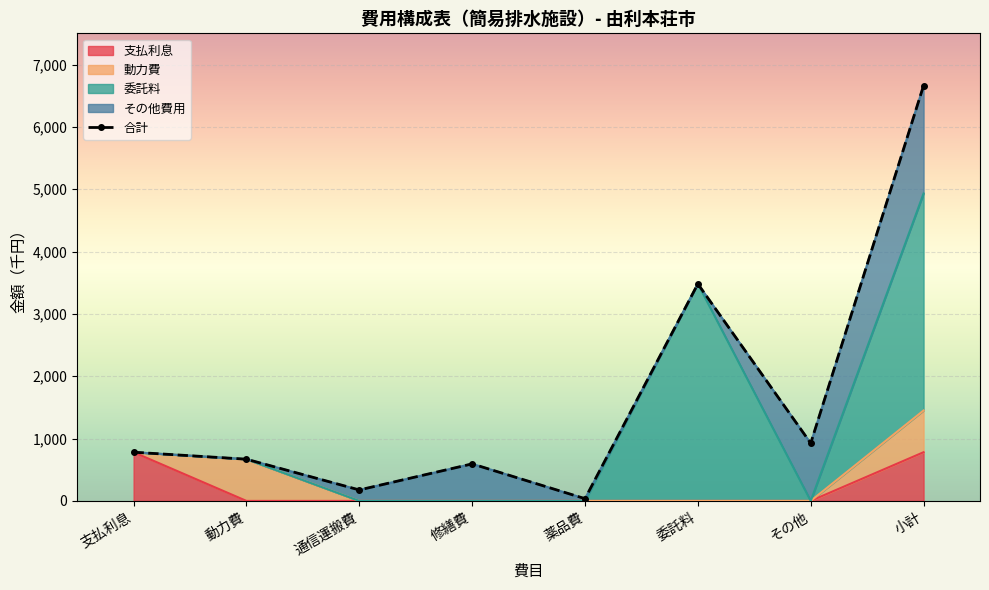

At which category does the chart reach its minimum across all series?

薬品費